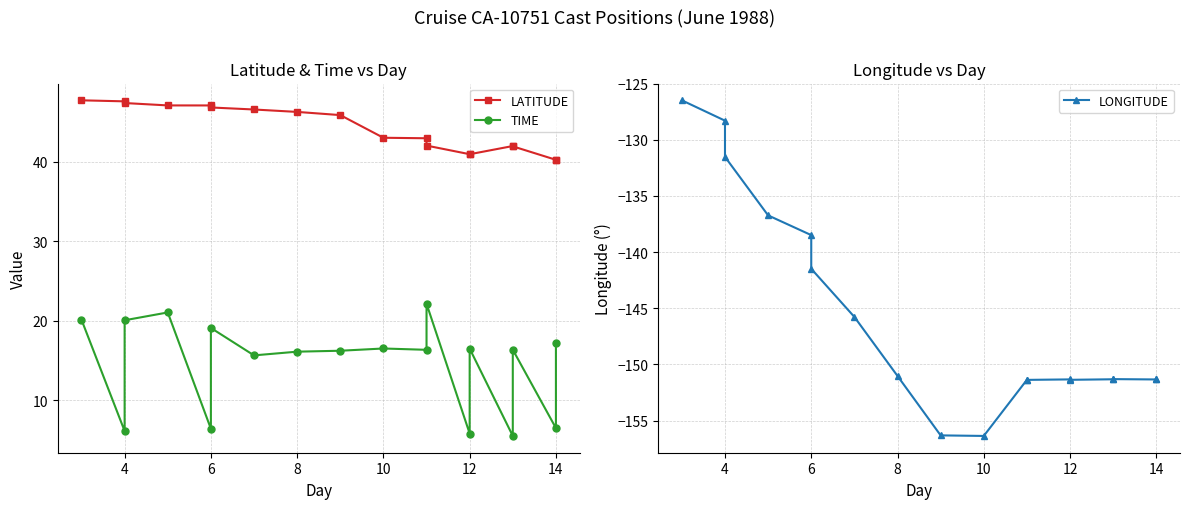

What are all the series names shown in the legend?

LATITUDE, TIME, LONGITUDE